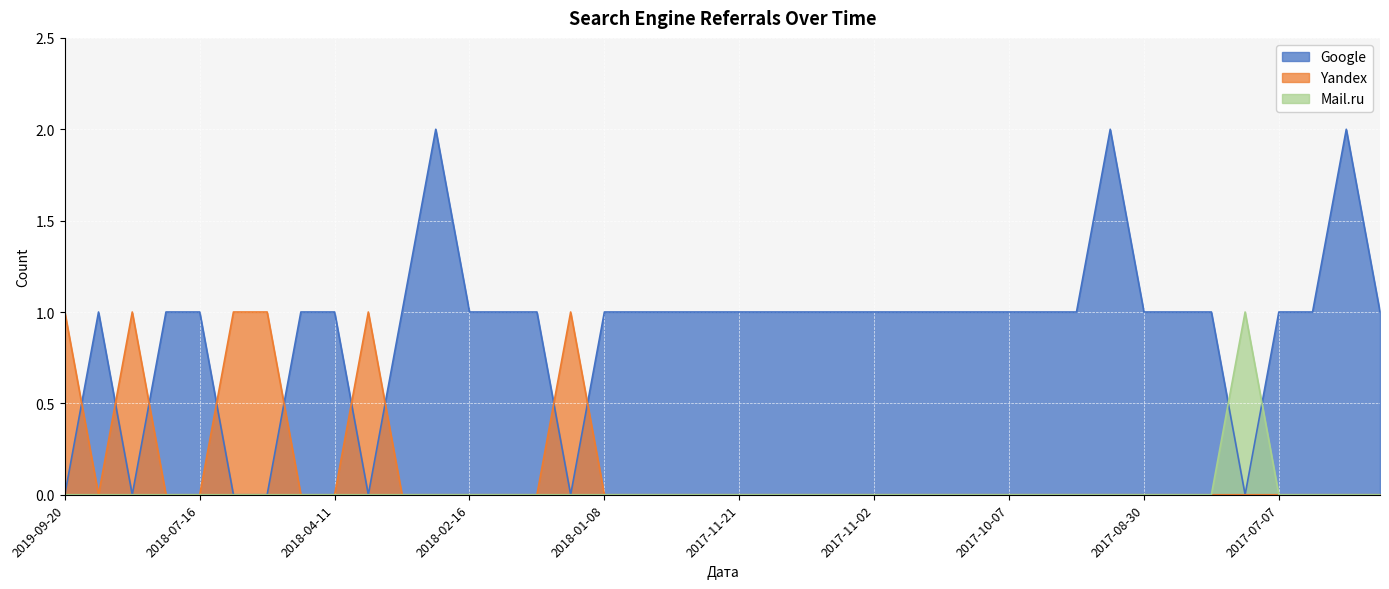

What is the label of the 10th point from the right?

2017-09-21